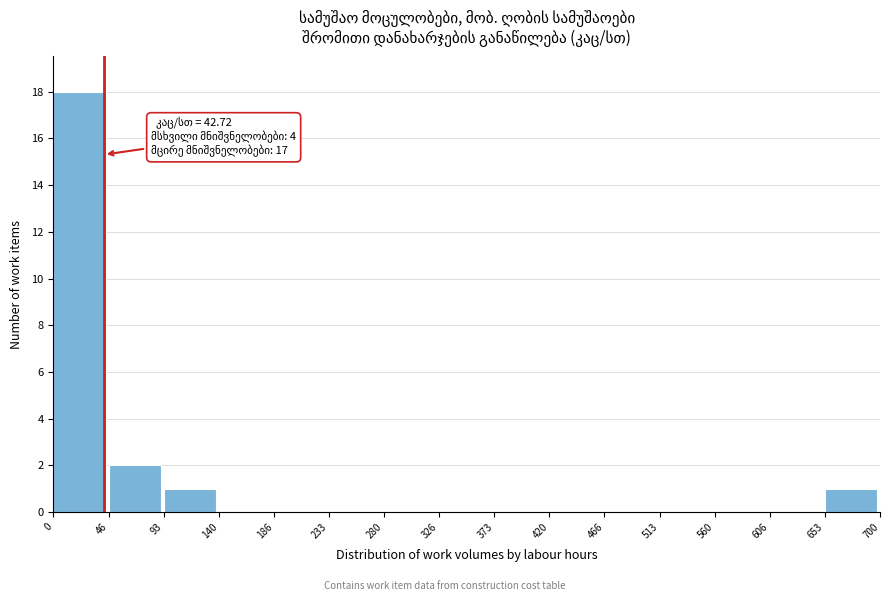

Over which range of the x-axis is the bar tallest?

0 to 46